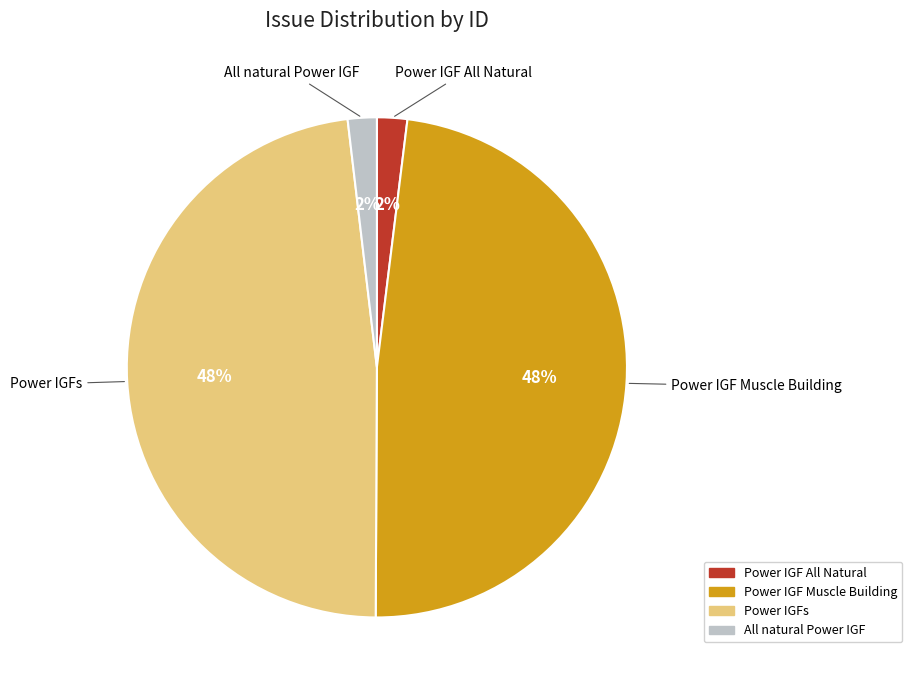

Combined, do Power IGF Muscle Building and Power IGFs account for over 50%?

Yes